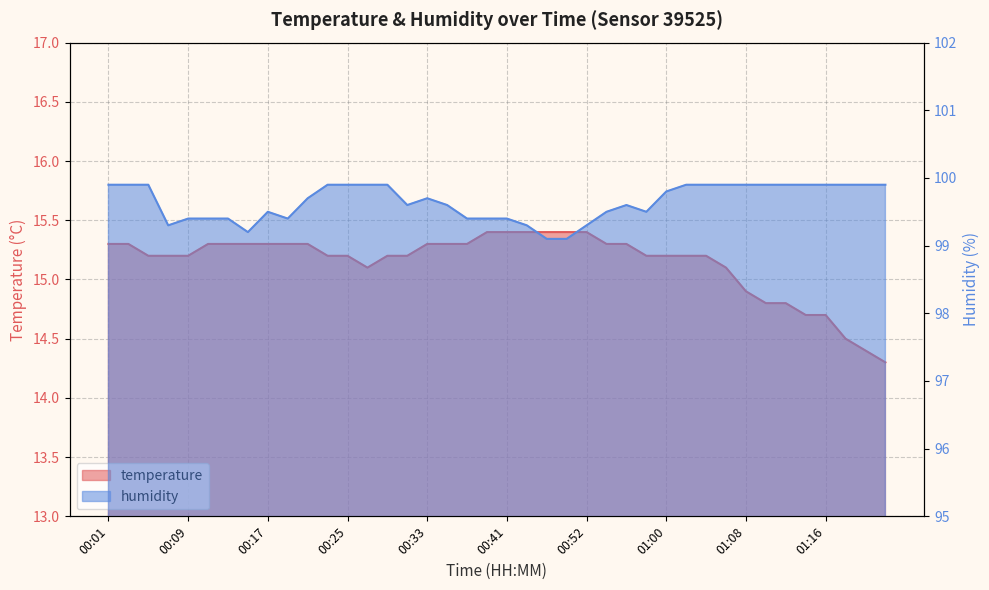

What value does the humidity series have at 00:09?

99.4